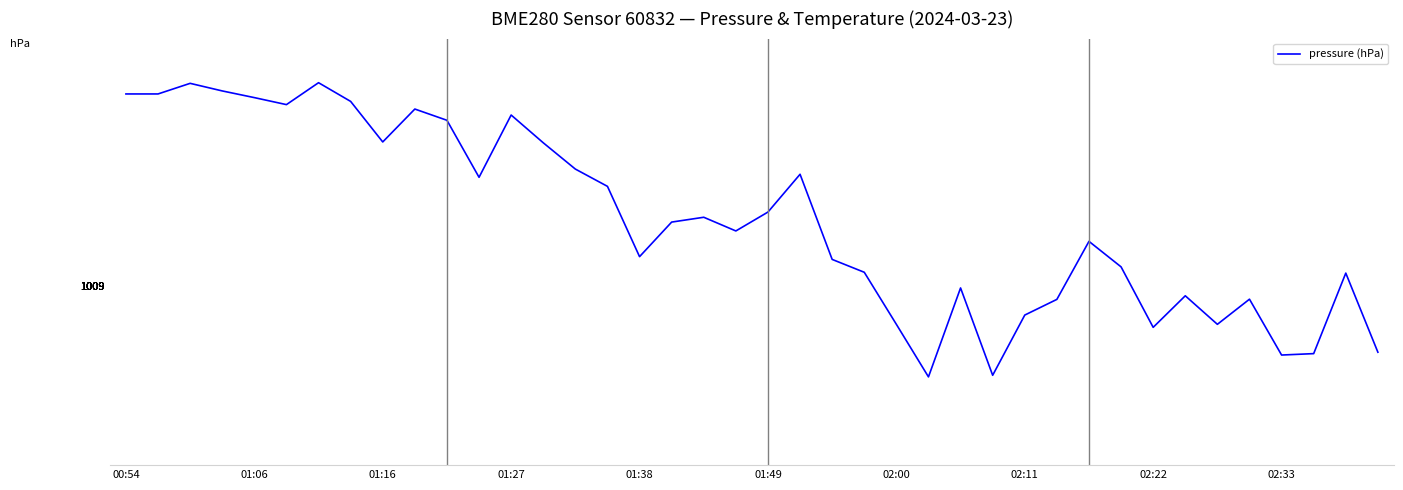

Count the number of data series in this chart.

1